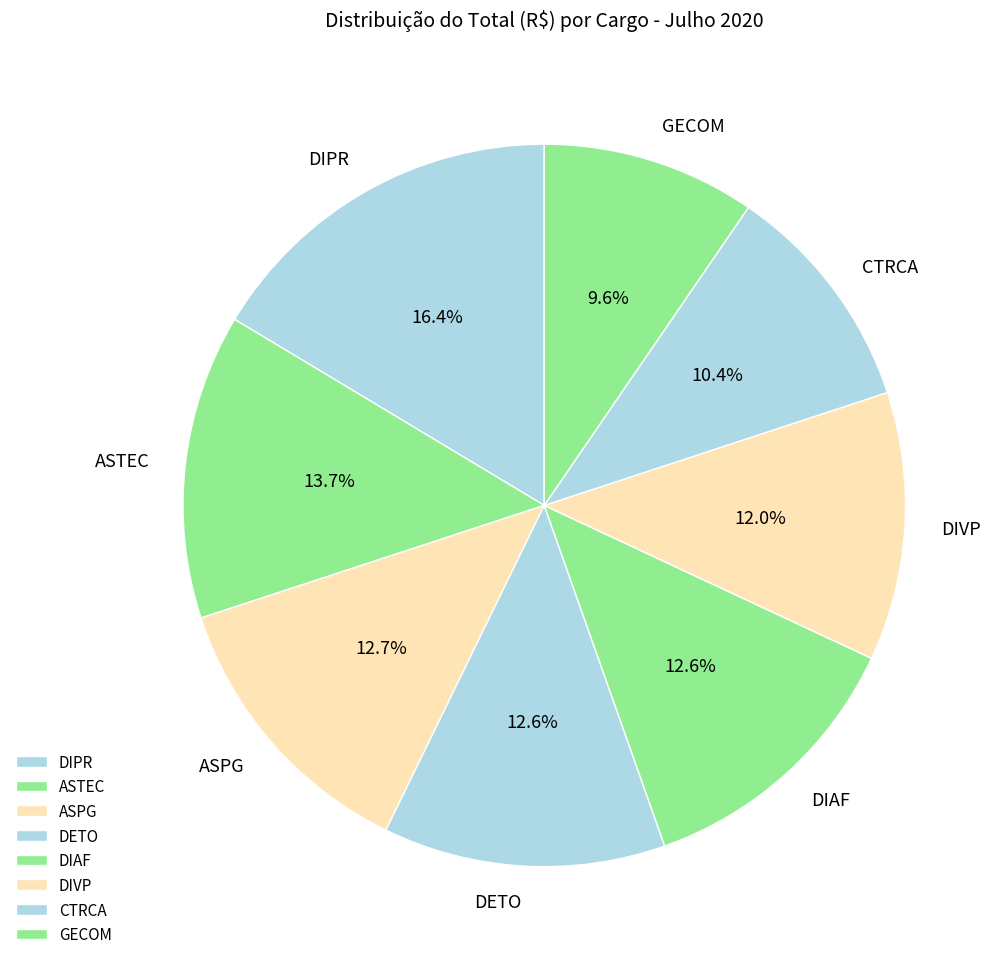

Between CTRCA and ASTEC, which is larger?

ASTEC